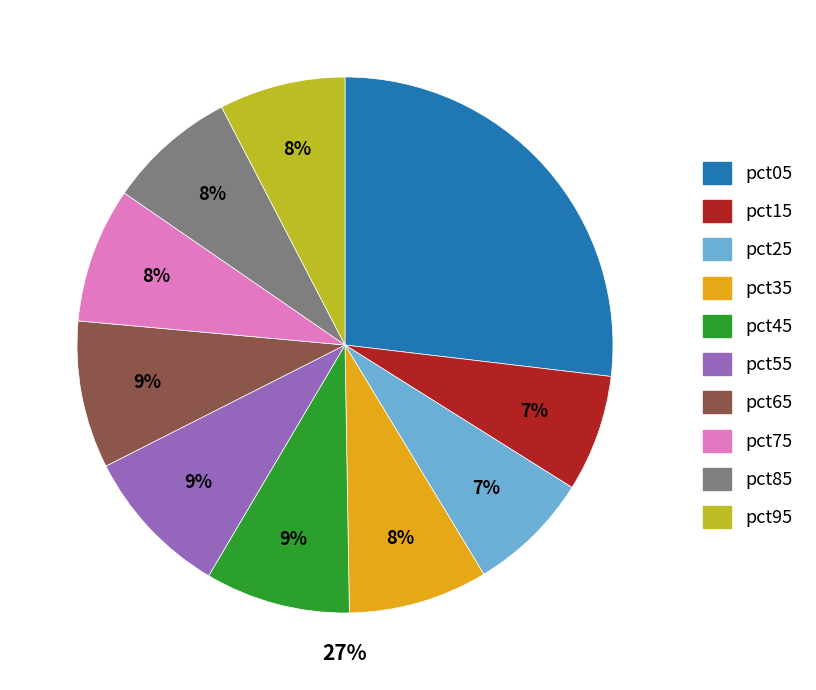

Which slice is the largest?

pct05